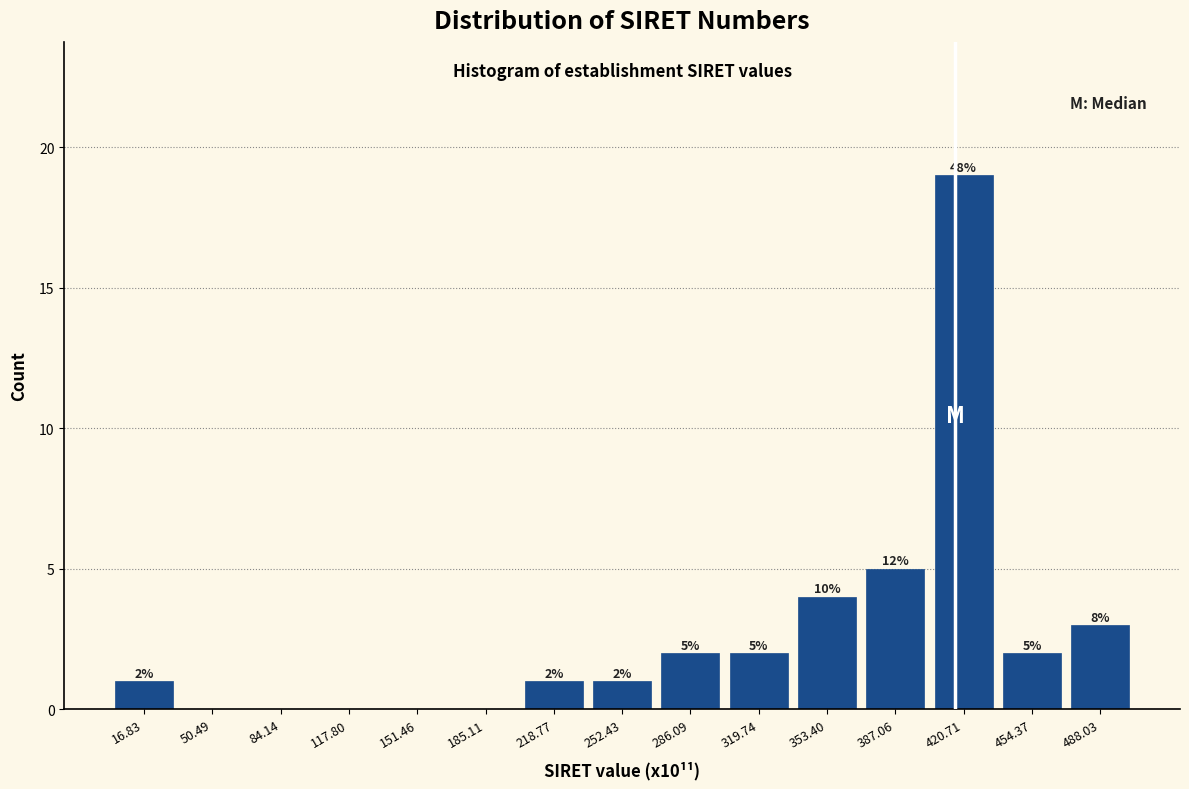

Reading left to right, extract all data points from this chart.

16.83=1	50.49=0	84.14=0	117.80=0	151.46=0	185.11=0	218.77=1	252.43=1	286.09=2	319.74=2	353.40=4	387.06=5	420.71=19	454.37=2	488.03=3